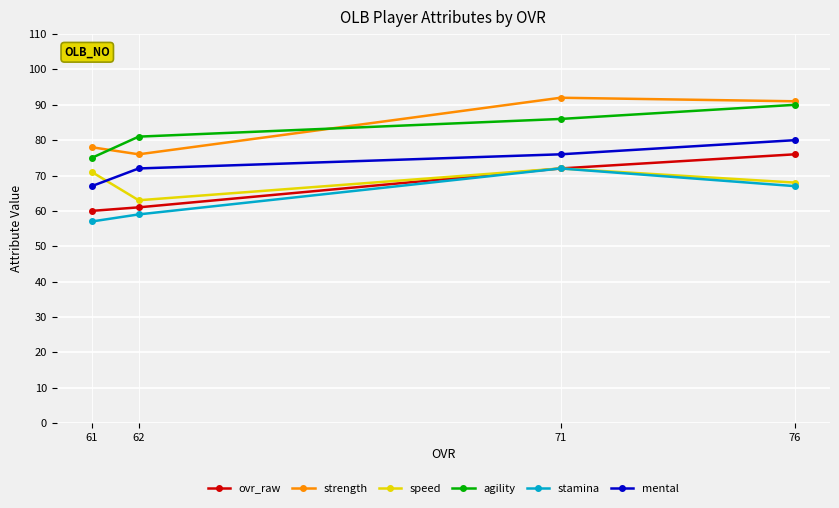

What is the value of the speed point at the 3rd from the left?

72